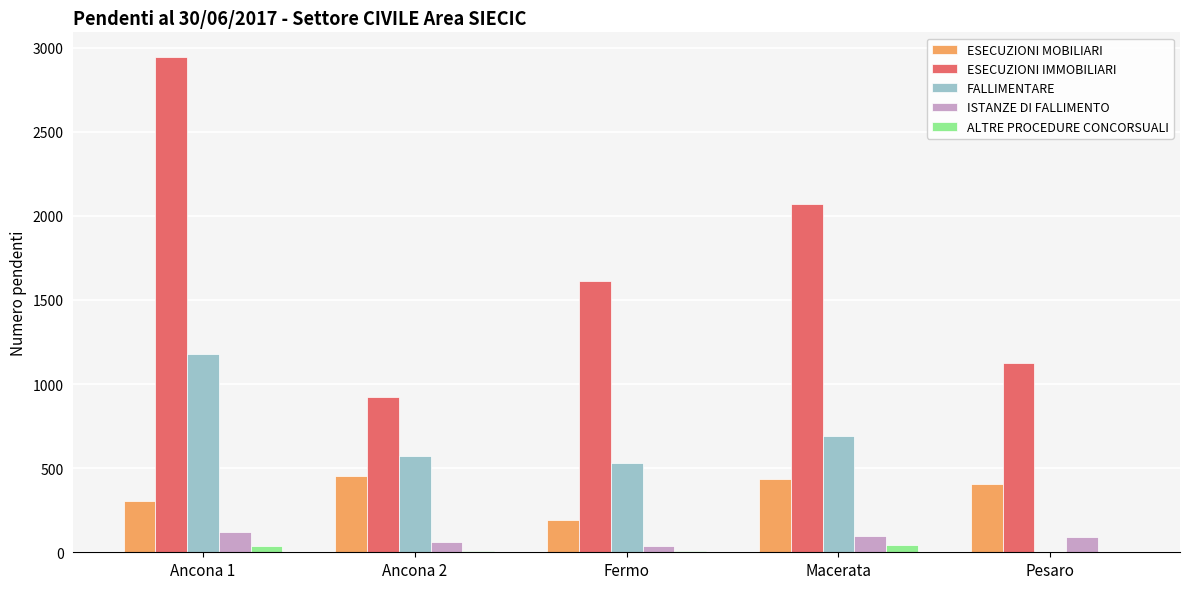

At which category does the chart reach its peak across all series?

Ancona 1